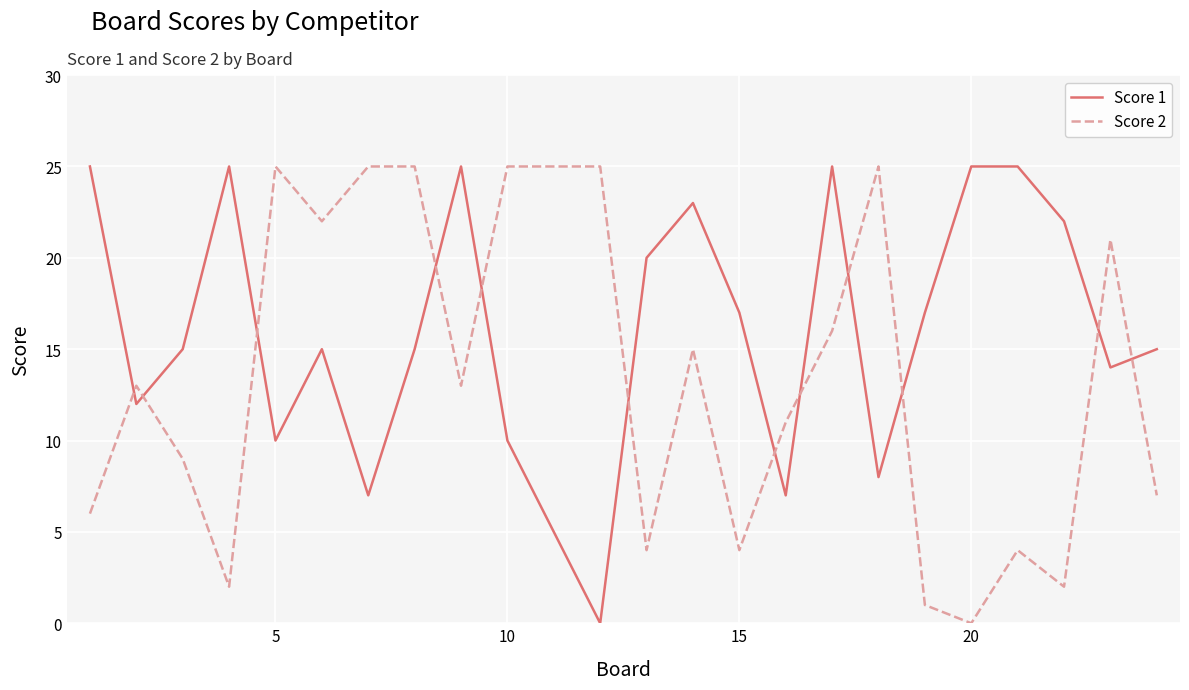

What is the sum of all Score 2 values?

325